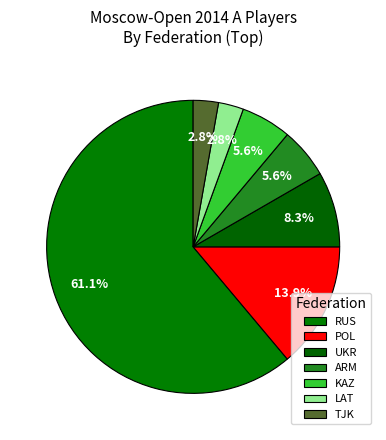

How many slices are in this pie chart?

7